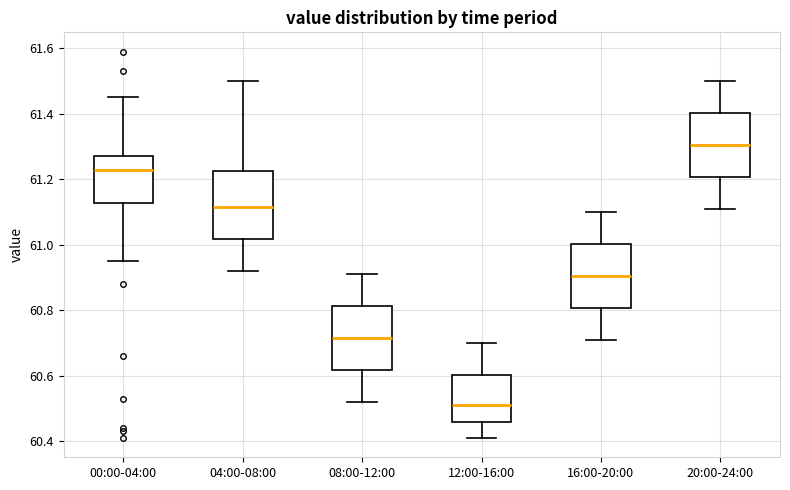

Reading left to right, transcribe this box plot: for each box, give where its median line is, the range the box spans, and where its two whiskers end, as read against the y-axis. The values are not printed on the chart, so give them approximately, as read against the axis.

00:00-04:00: median 61.24, box 61.12 to 61.28, whiskers 60.96 to 61.46
04:00-08:00: median 61.12, box 61.02 to 61.22, whiskers 60.92 to 61.50
08:00-12:00: median 60.72, box 60.62 to 60.82, whiskers 60.52 to 60.92
12:00-16:00: median 60.52, box 60.46 to 60.60, whiskers 60.42 to 60.70
16:00-20:00: median 60.90, box 60.80 to 61.00, whiskers 60.72 to 61.10
20:00-24:00: median 61.30, box 61.20 to 61.40, whiskers 61.12 to 61.50